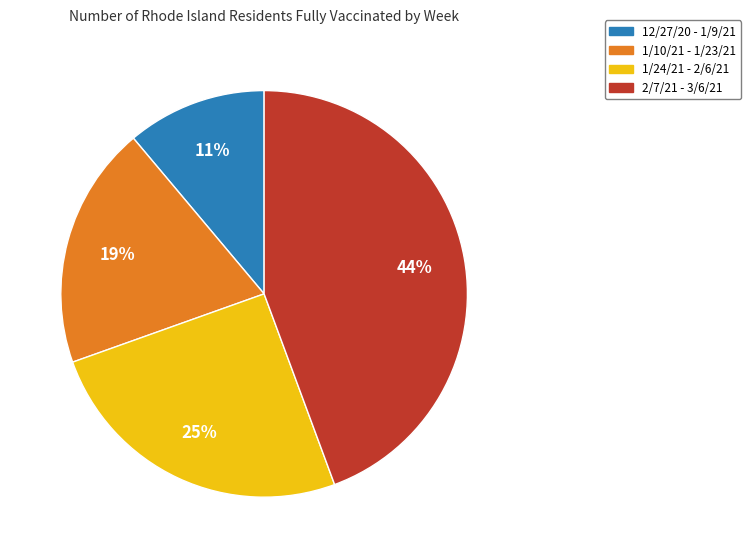

To the nearest percent, what is the difference between the largest and smallest slice percentages?

33%